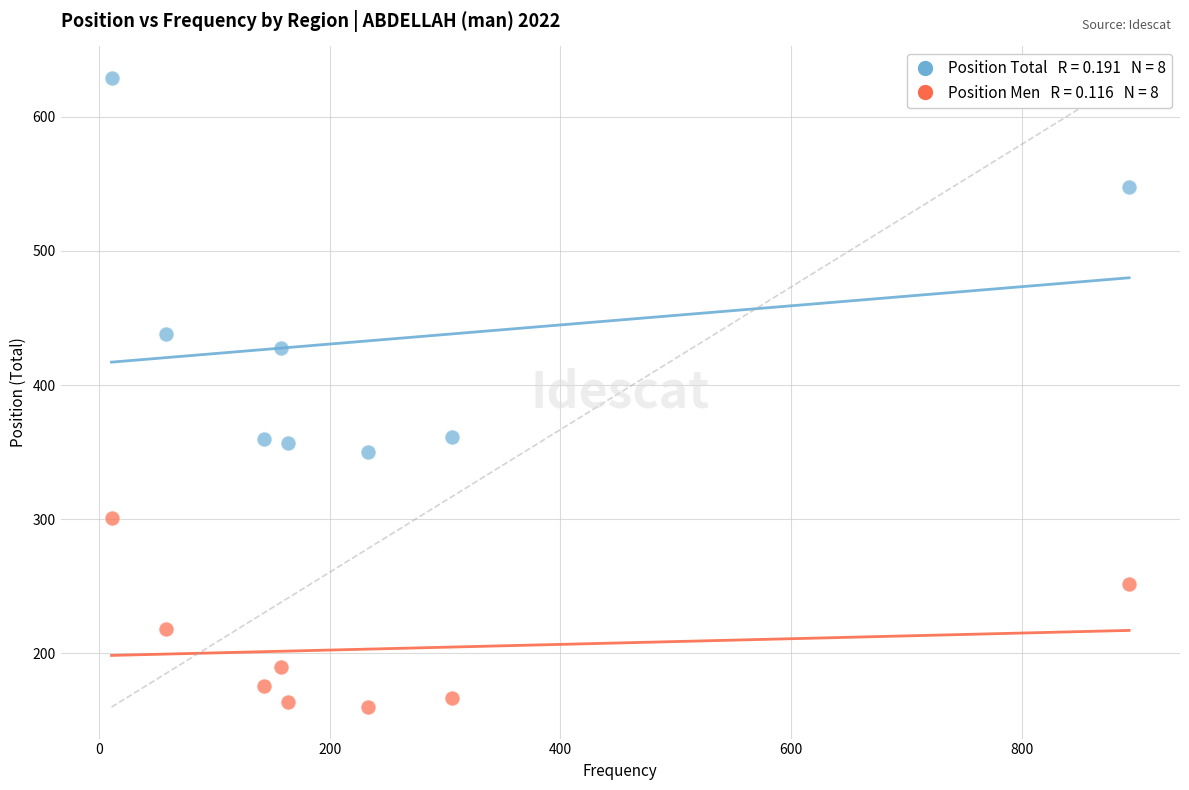

Across all data points, what is the range of Y values (max minus min)?

469